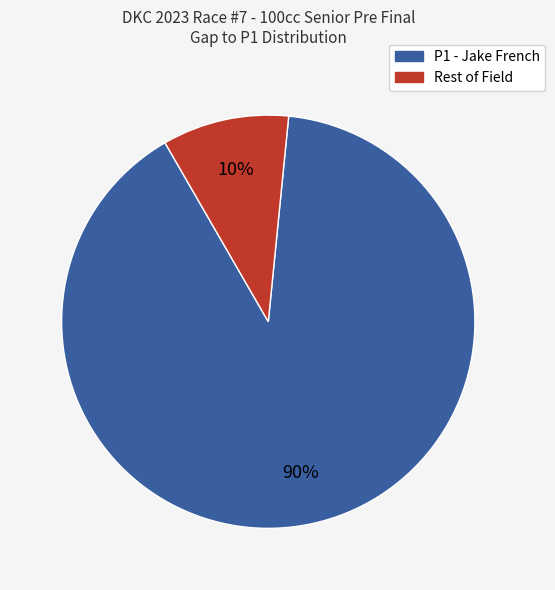

To the nearest percent, what is the average slice percentage?

50%